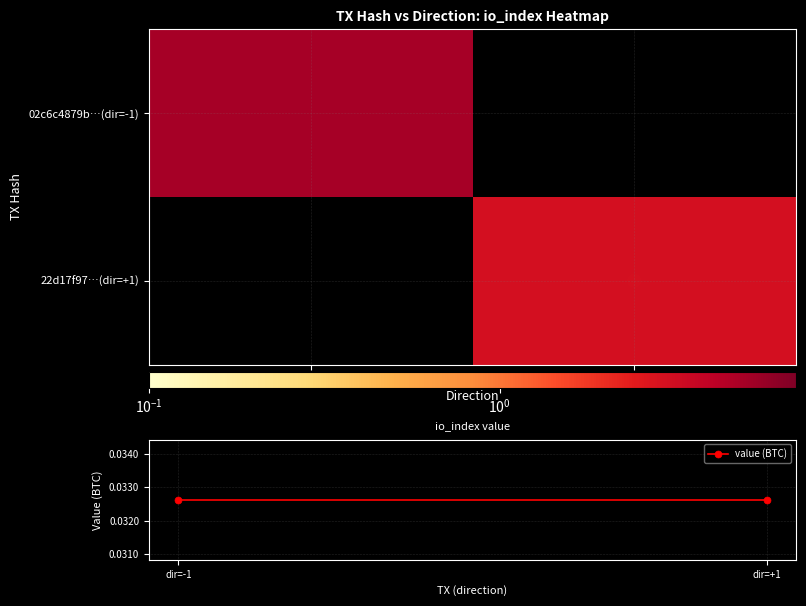

How many data points does each series have?

2